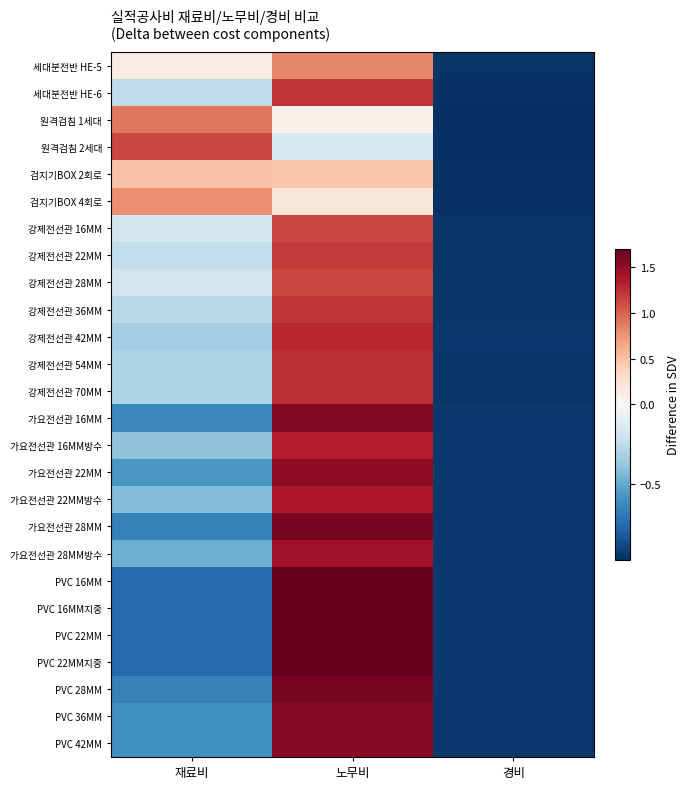

What is the sum of the 검지기BOX 4회로 values at 노무비 and 재료비?

1.0